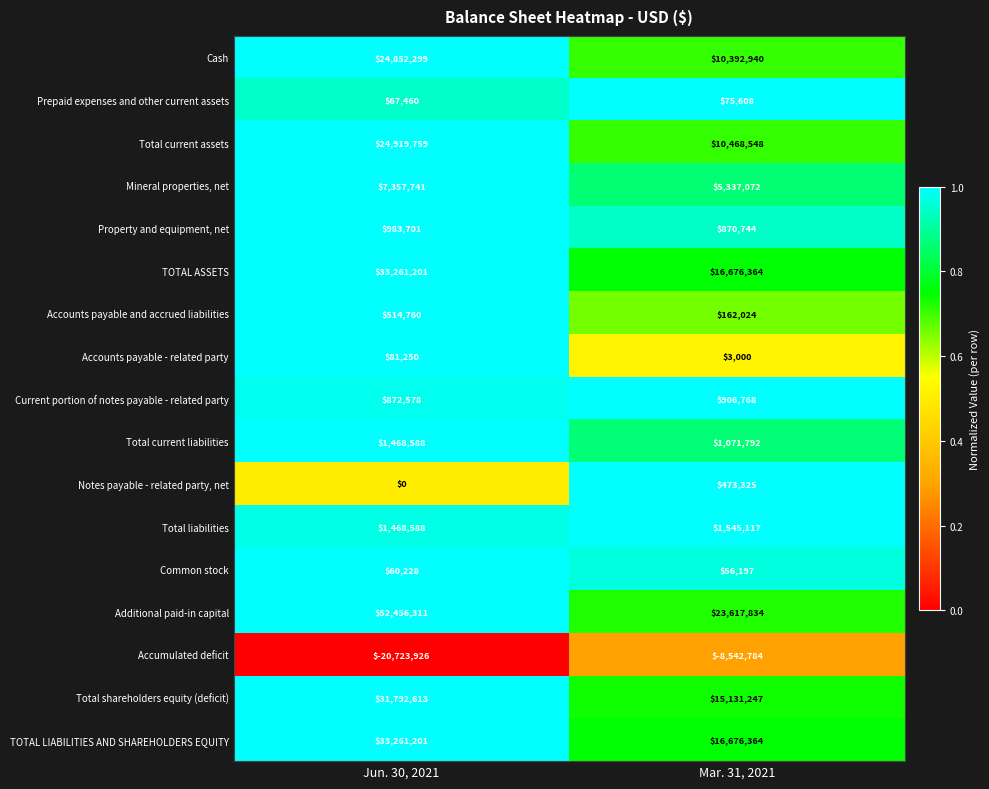

The Current portion of notes payable - related party series shows 906768 at Mar. 31, 2021. True or false?

True